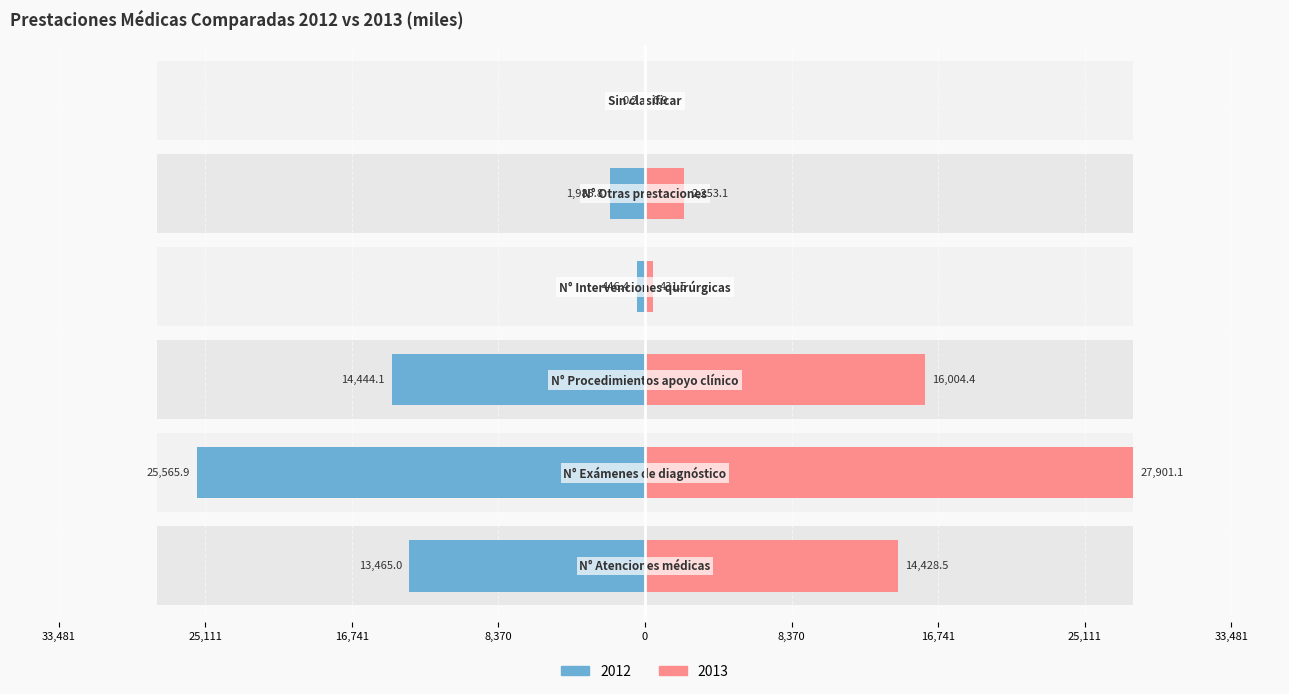

Rank the series by their average value, from lowest to highest.

2012, 2013